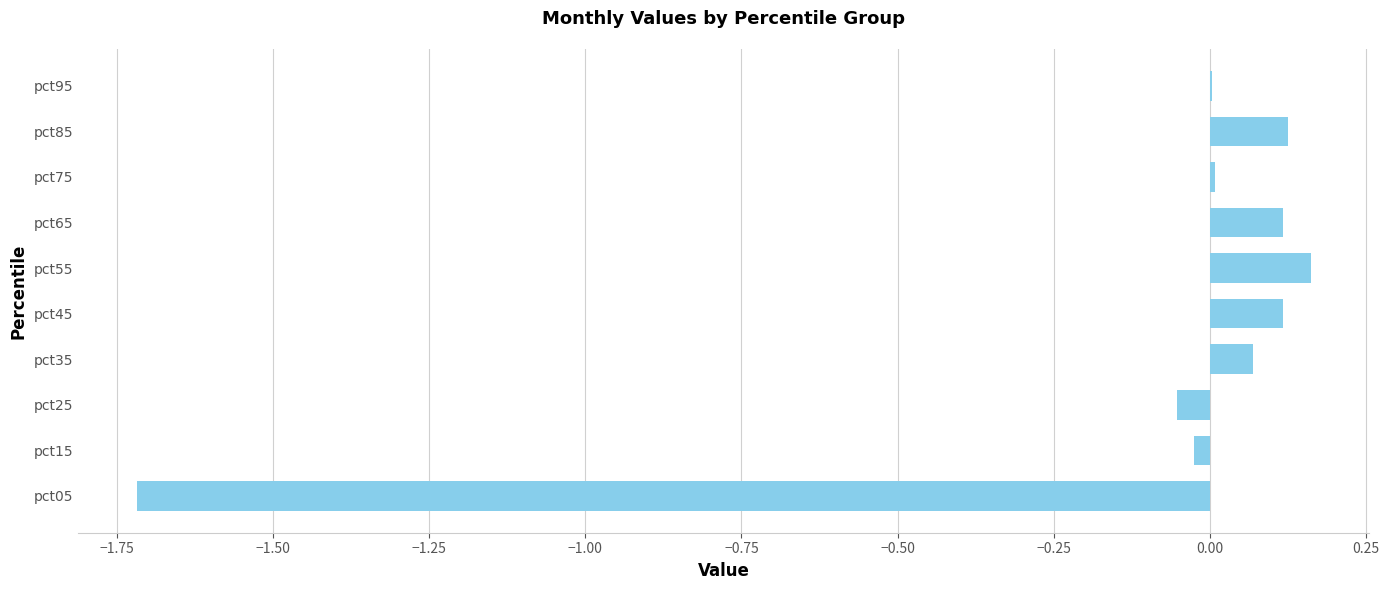

Is it true that the value at pct75 is 0.0?

True